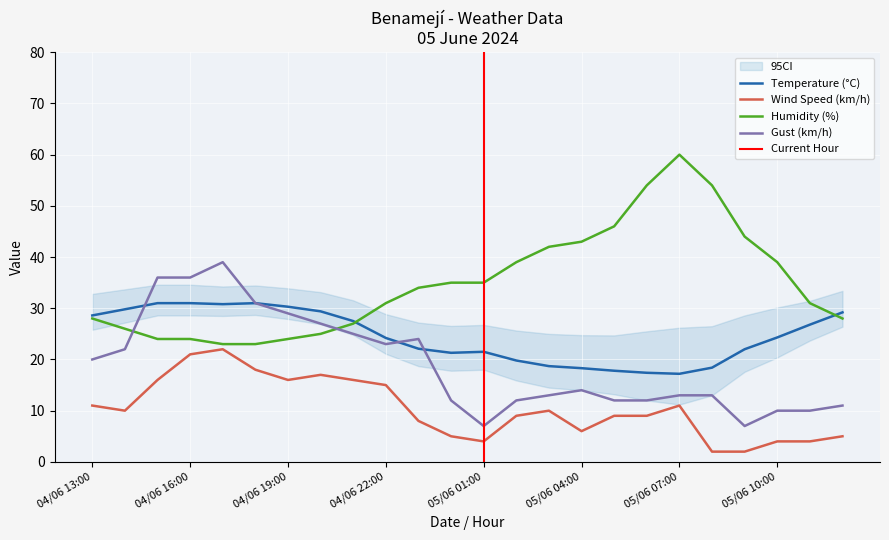

True or false: Gust (km/h) has a value of 7.0 at 05/06 01:00.

True